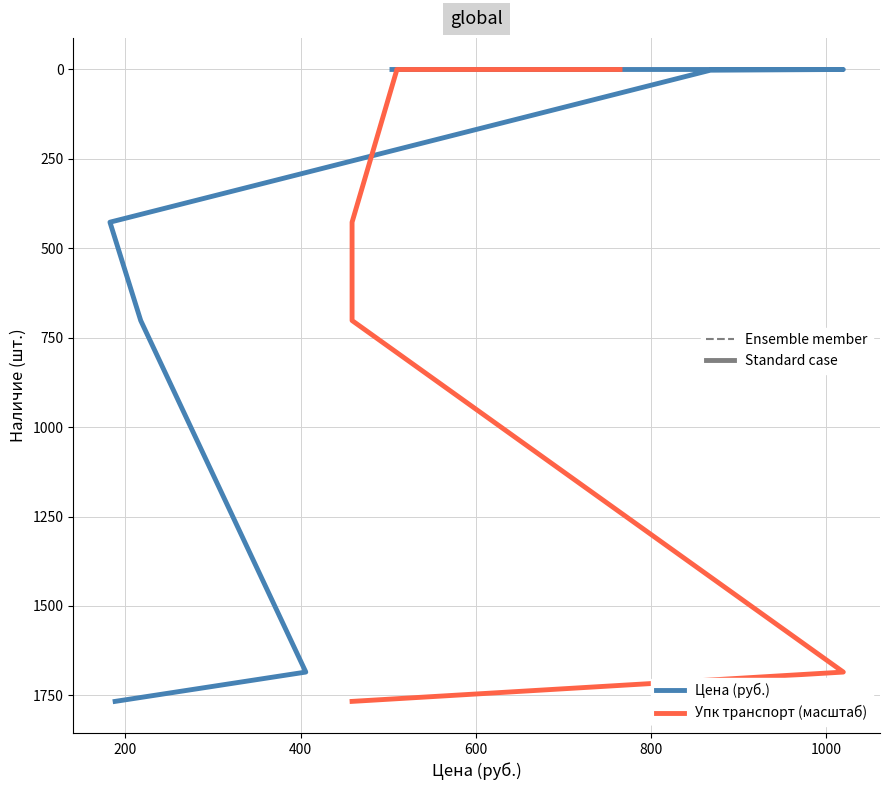

Which series changed the most between 200 and 400?

Цена (руб.)